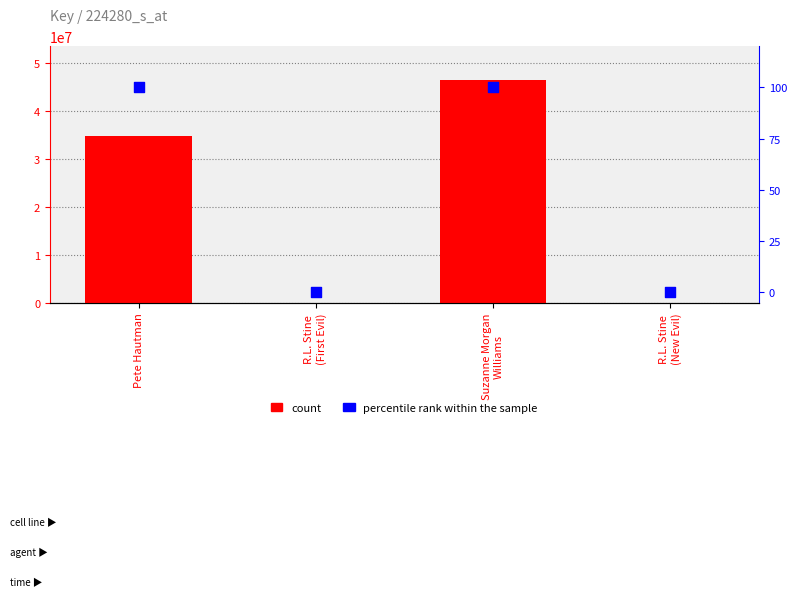

Which series has the largest total across all categories?

count